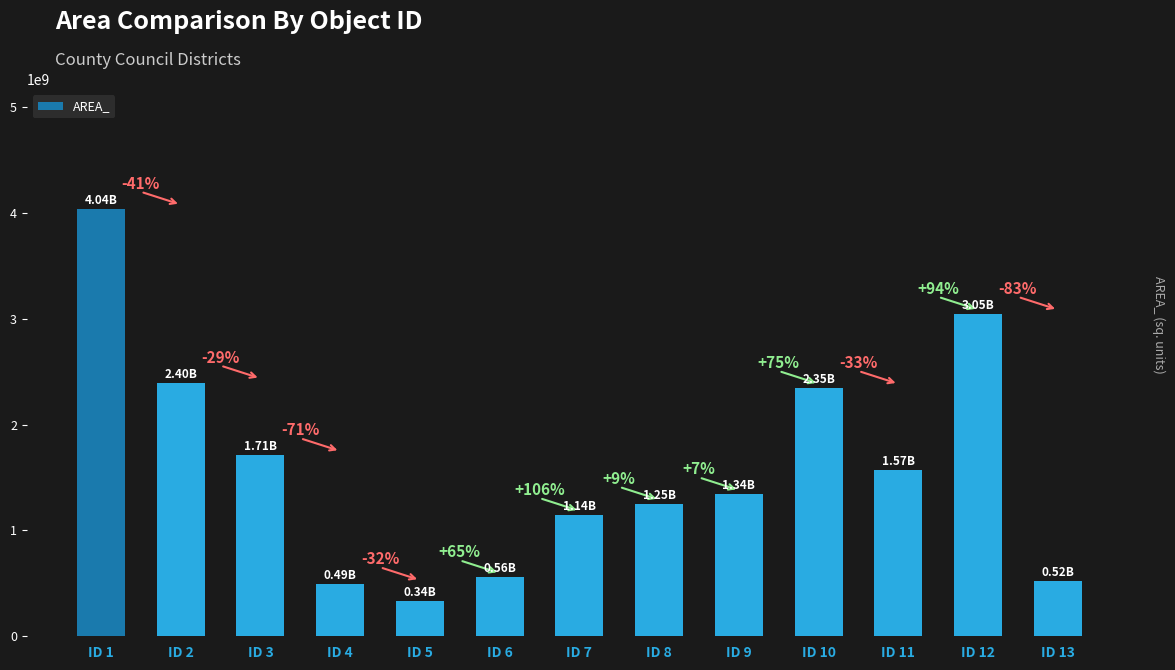

Are the bars horizontal?

No